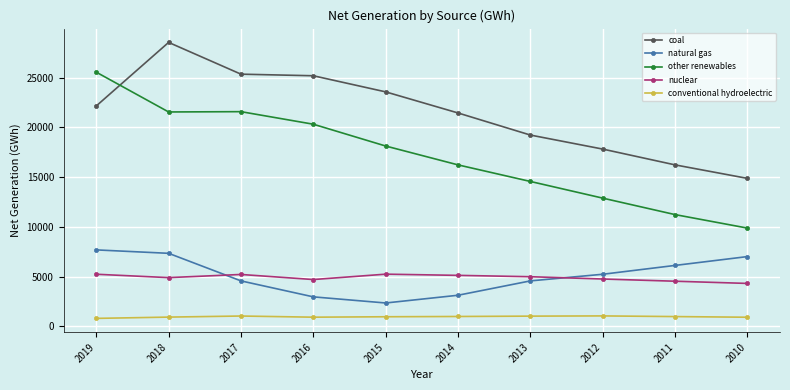

At which category does other renewables reach its first local peak?

2017